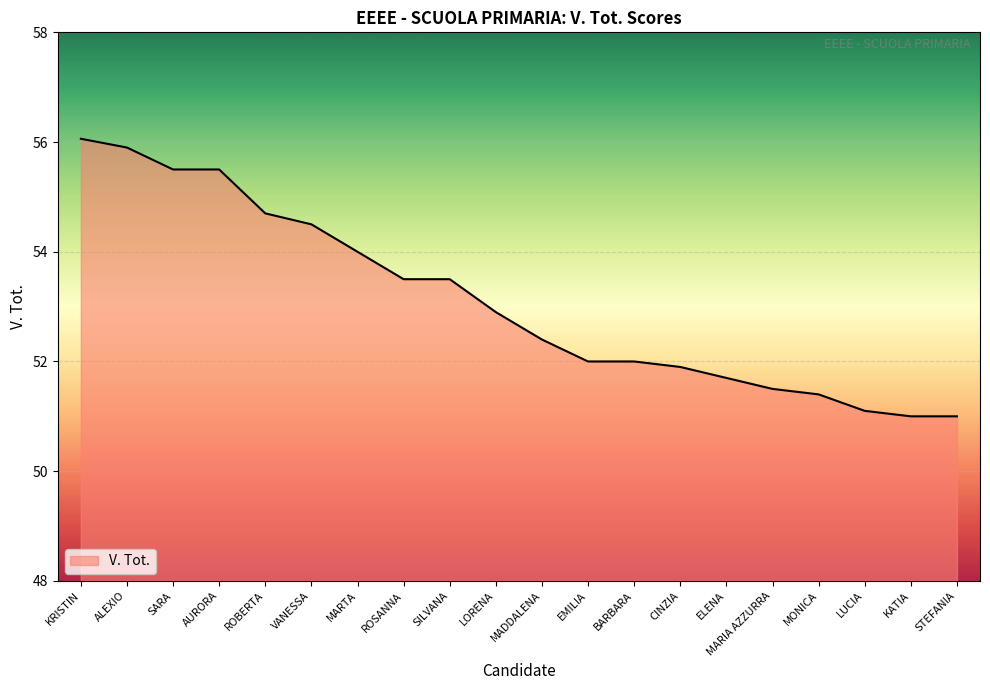

Reading left to right, what are all the values shown in this chart?

KRISTIN=56.1	ALEXIO=55.9	SARA=55.5	AURORA=55.5	ROBERTA=54.7	VANESSA=54.5	MARTA=54.0	ROSANNA=53.5	SILVANA=53.5	LORENA=52.9	MADDALENA=52.4	EMILIA=52.0	BARBARA=52.0	CINZIA=51.9	ELENA=51.7	MARIA AZZURRA=51.5	MONICA=51.4	LUCIA=51.1	KATIA=51.0	STEFANIA=51.0